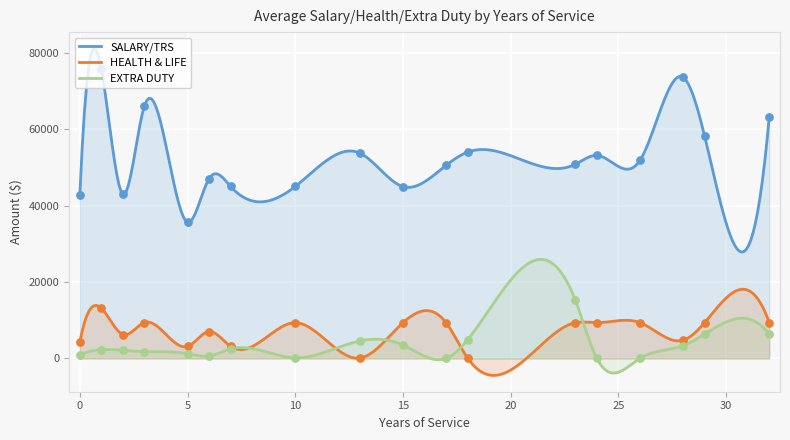

Which series has the widest spread of Y values?

SALARY/TRS